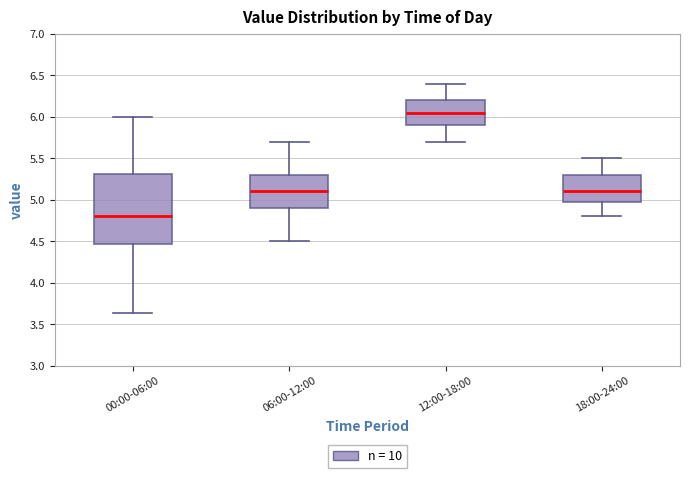

Where does the lower whisker of the box for 06:00-12:00 end on the y-axis? The values are not printed on the chart, so give them approximately, as read against the axis.

4.50